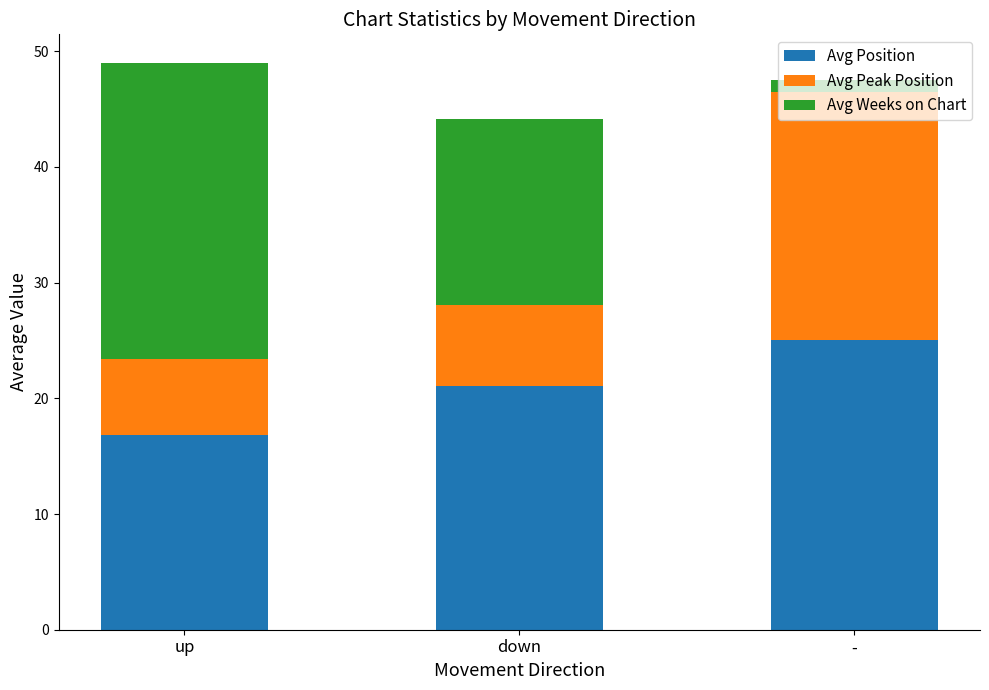

True or false: Avg Position has a value of 11.4 at up.

False